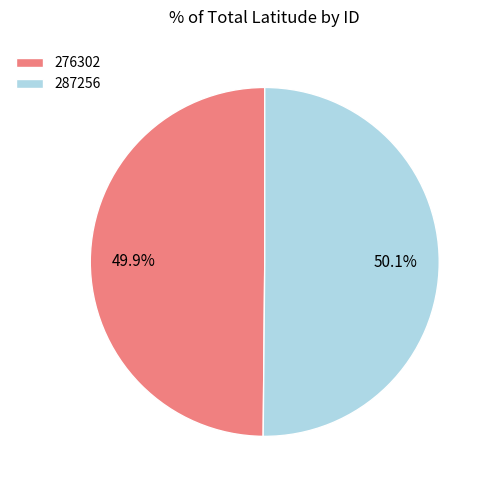

What is the ratio of the value at 276302 to the value at 287256?

1.0